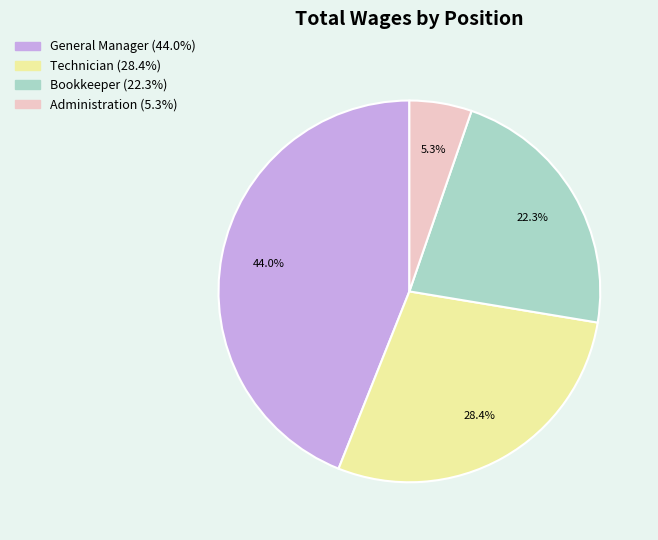

Which slice is the smallest?

Administration